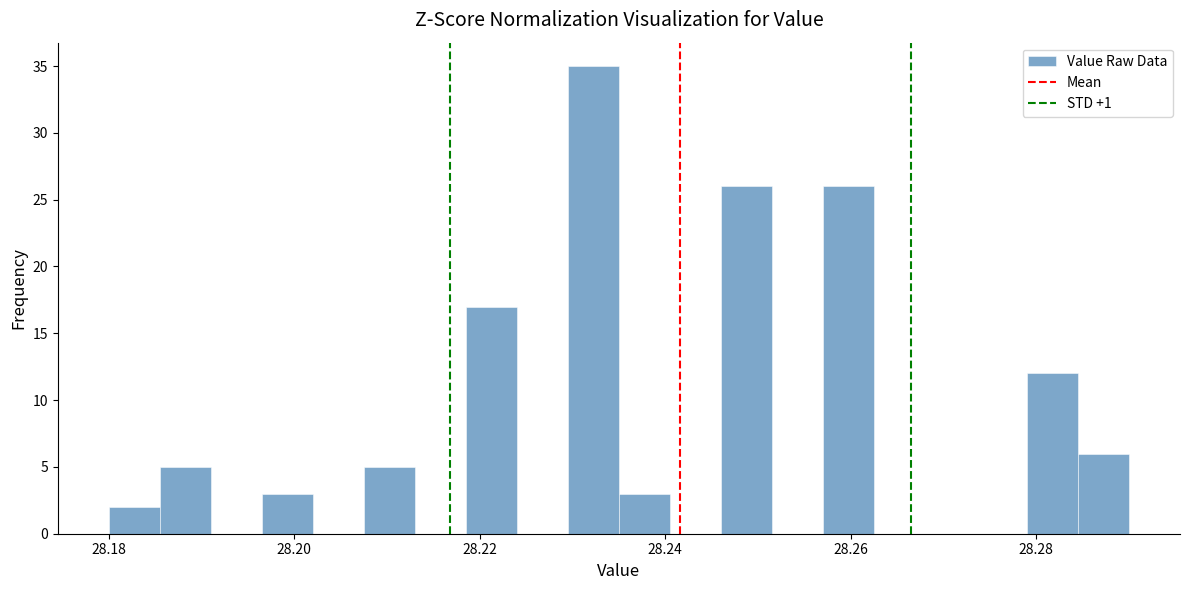

Read against the x-axis, roughly where is the centre of the tallest bar?

28.232